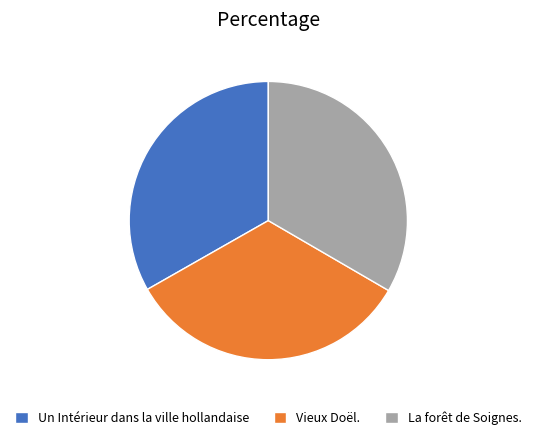

The Vieux Doël. slice represents 33% of the pie. True or false?

True